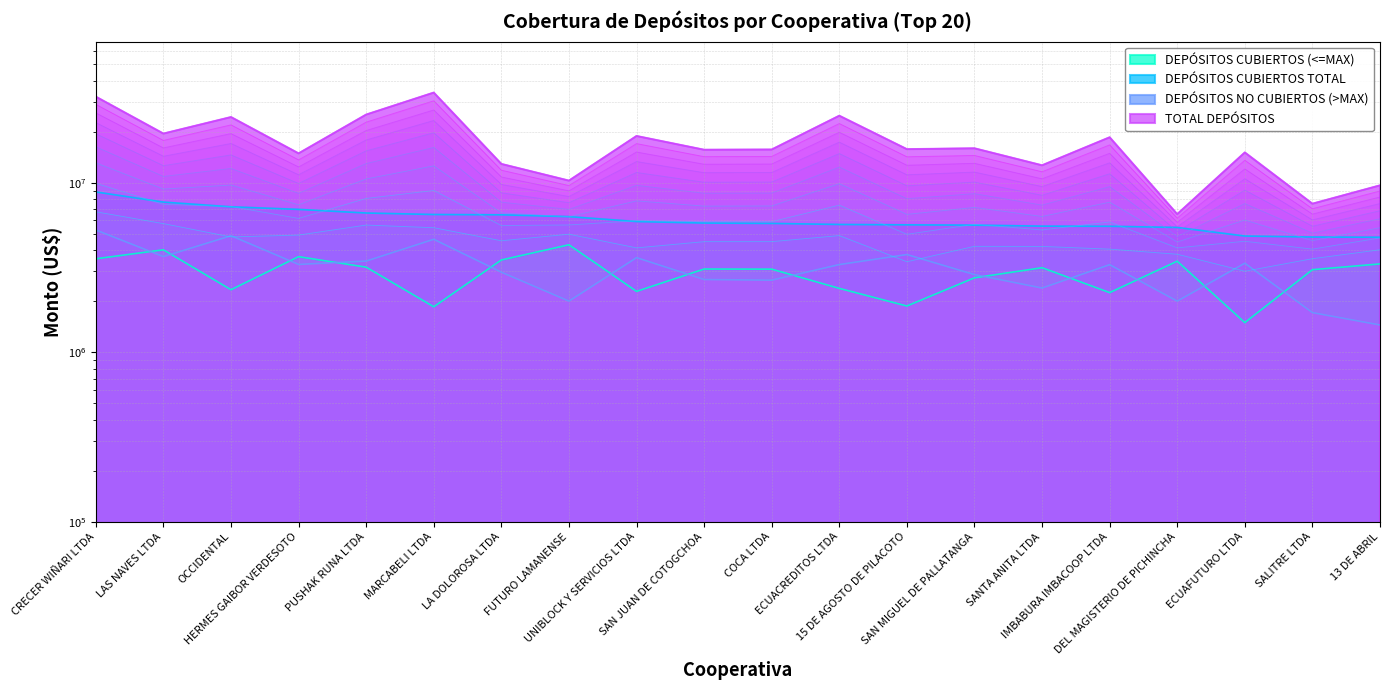

True or false: DEPÓSITOS CUBIERTOS TOTAL has a value of 5452320.0 at DEL MAGISTERIO DE PICHINCHA.

True